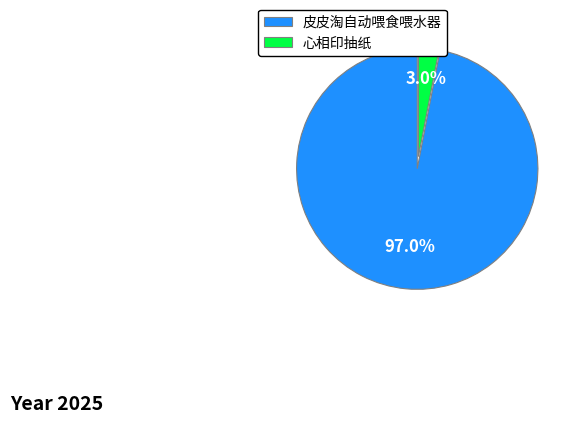

Which has a higher value, 皮皮淘自动喂食喂水器 or 心相印抽纸?

皮皮淘自动喂食喂水器